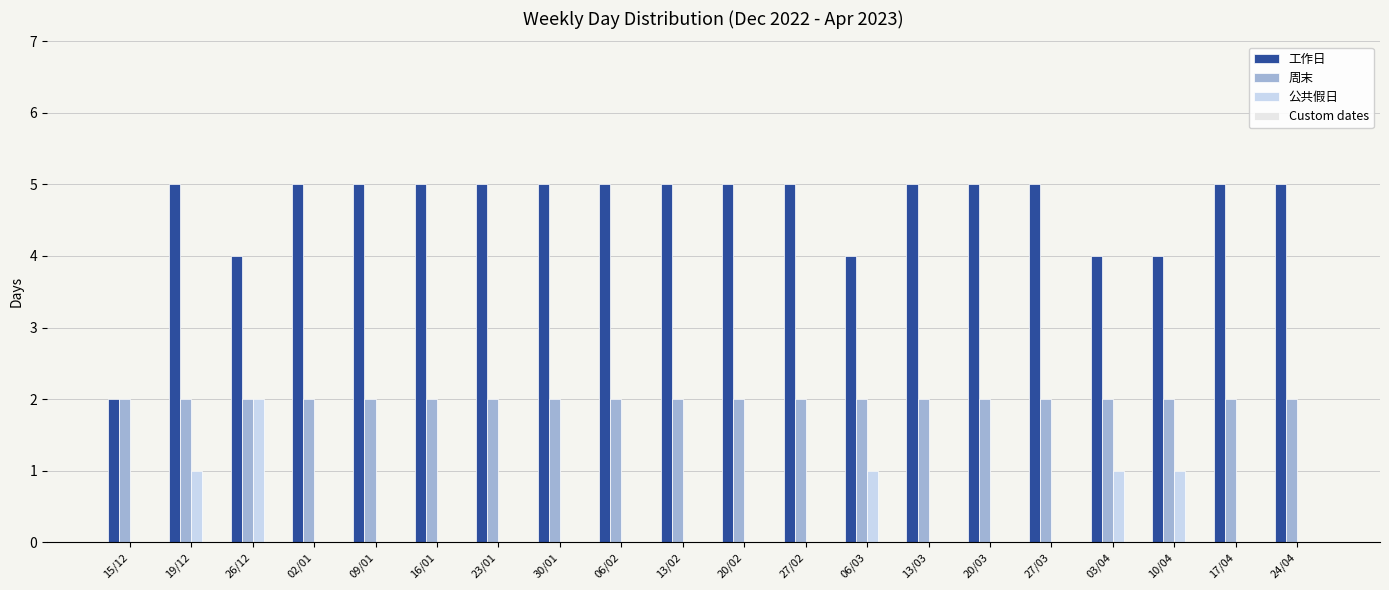

What is the difference between the 公共假日 values at 26/12 and 27/03?

2